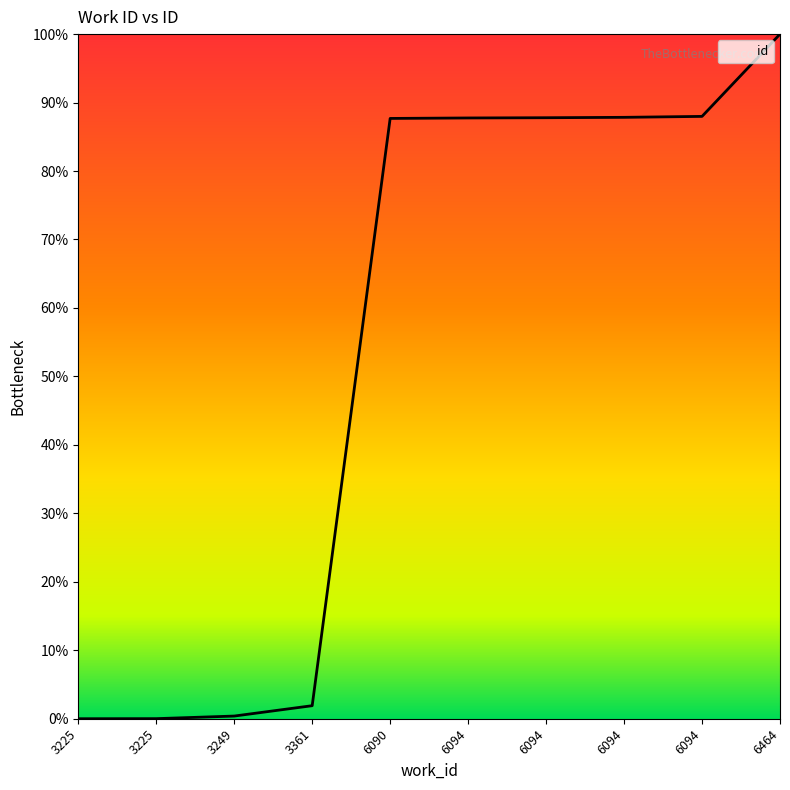

True or false: the data has more than 2 interior local peaks.

False